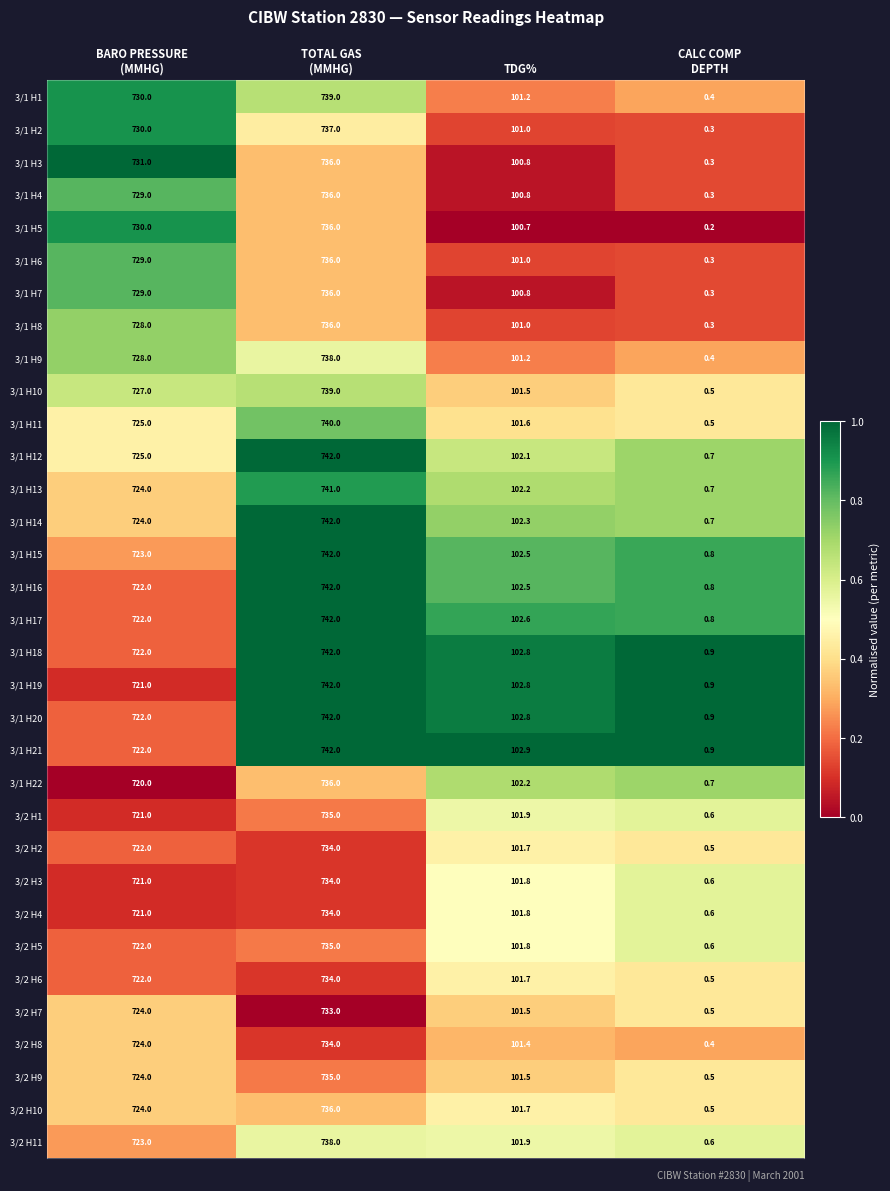

At which category does the chart reach its minimum across all series?

CALC COMP
DEPTH